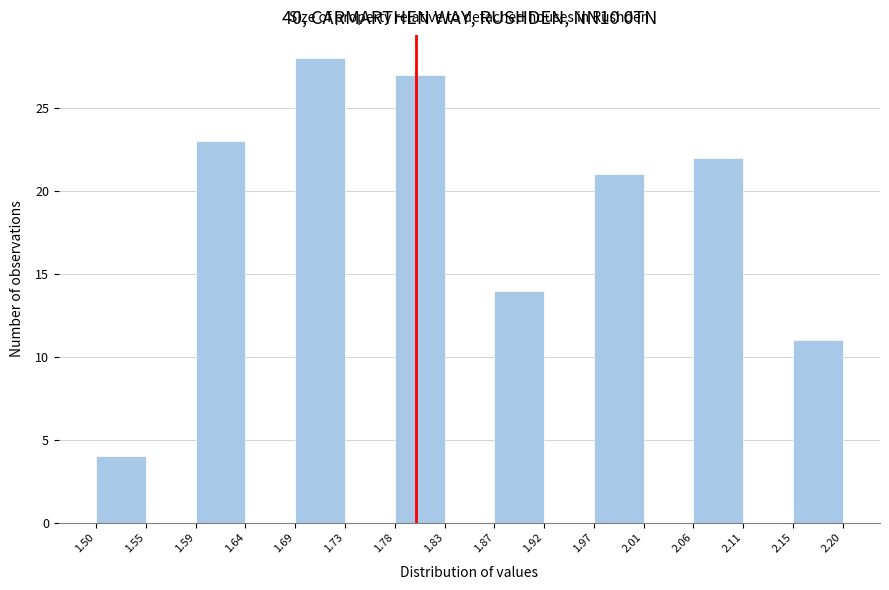

Reading left to right, list every bar in this chart as the range it spans on the x-axis followed by its height. The values are not printed on the chart, so give them approximately, as read against the axis.

1.50 to 1.55: 4
1.55 to 1.59: 0
1.59 to 1.64: 23
1.64 to 1.69: 0
1.69 to 1.73: 28
1.73 to 1.78: 0
1.78 to 1.83: 27
1.83 to 1.87: 0
1.87 to 1.92: 14
1.92 to 1.97: 0
1.97 to 2.01: 21
2.01 to 2.06: 0
2.06 to 2.11: 22
2.11 to 2.15: 0
2.15 to 2.20: 11